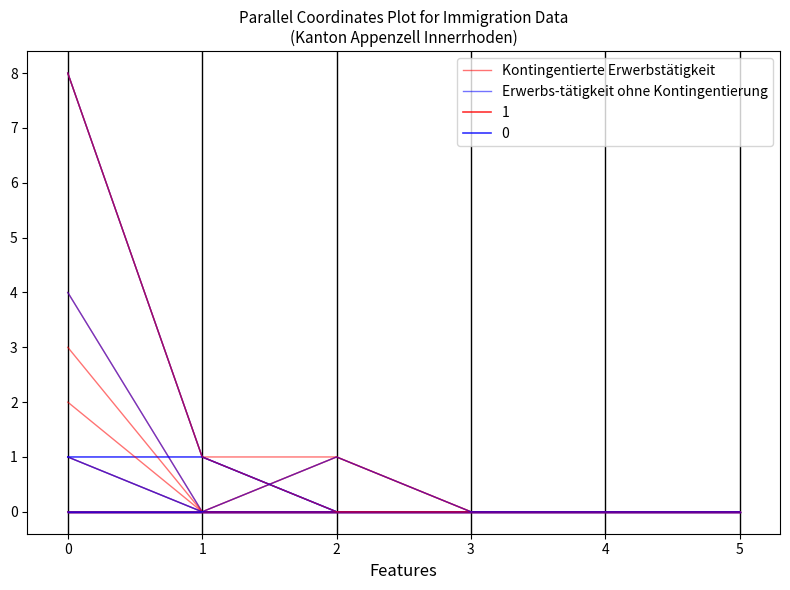

Which series has the largest total across all categories?

Kontingentierte Erwerbstätigkeit